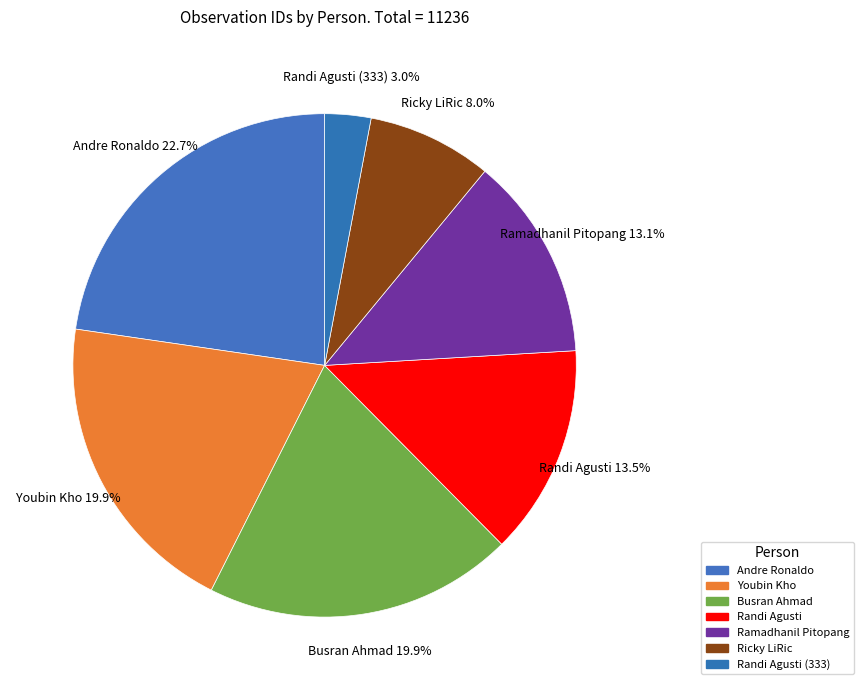

To the nearest percent, what is the average slice percentage?

14%